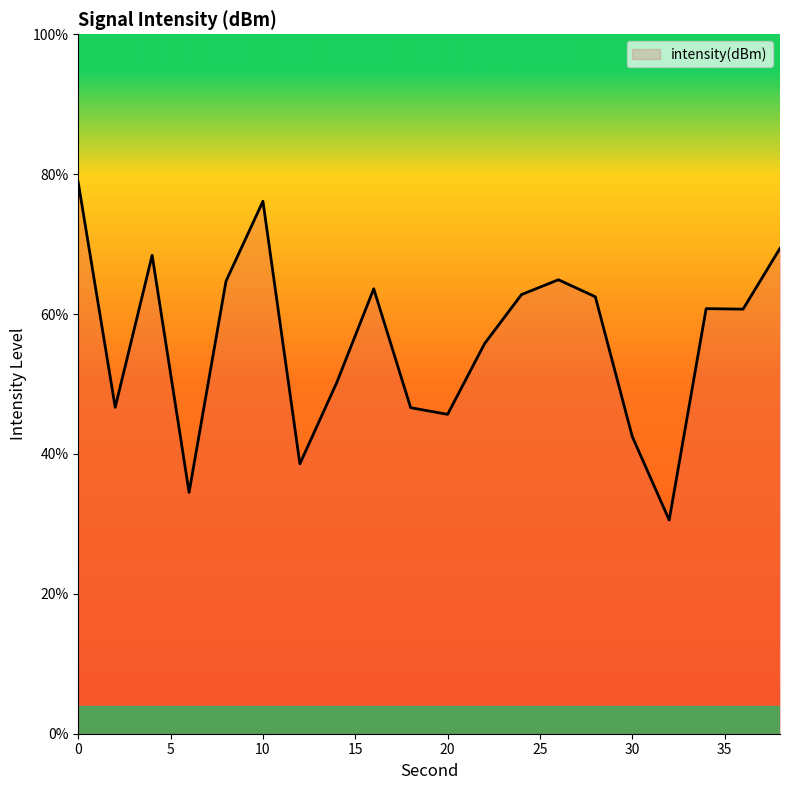

Does the chart have visible grid lines?

No